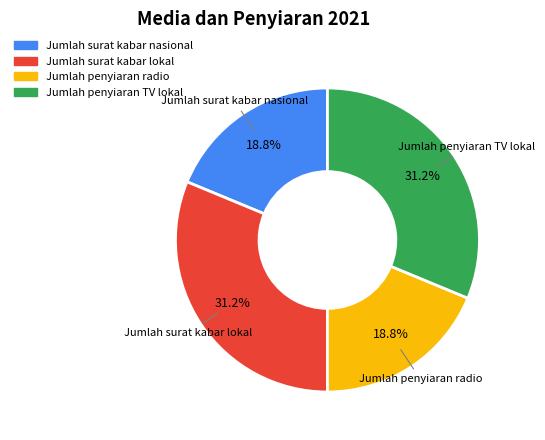

Does any single category account for the majority?

No